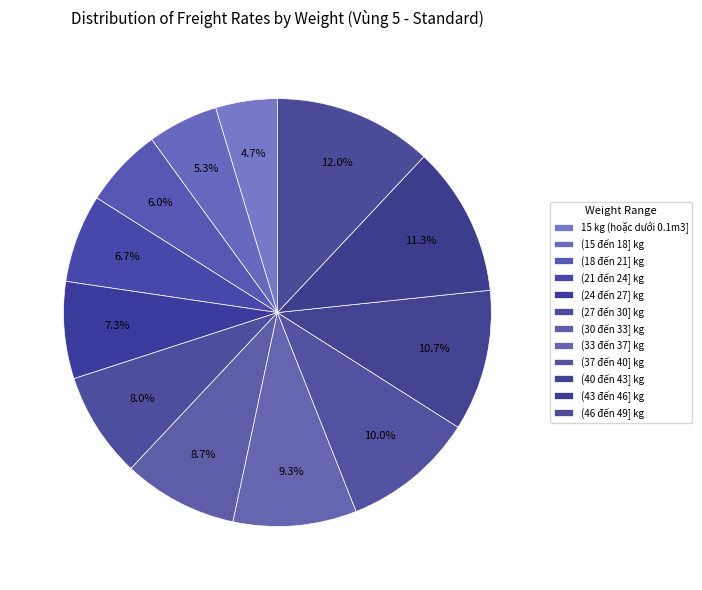

To the nearest percent, what is the combined percentage of (43 đến 46] kg and 15 kg (hoặc dưới 0.1m3]?

16%